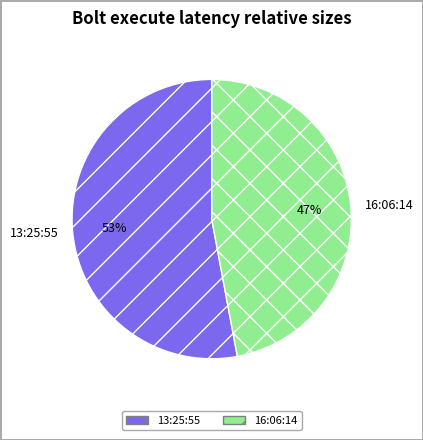

How many slices are in this pie chart?

2